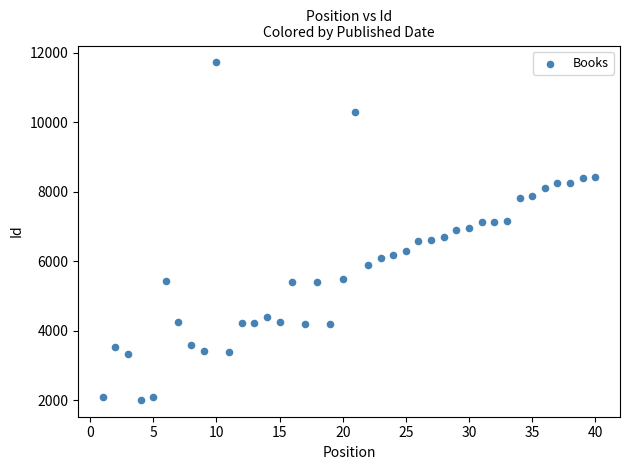

What is the range of Y values (max minus min)?

9708